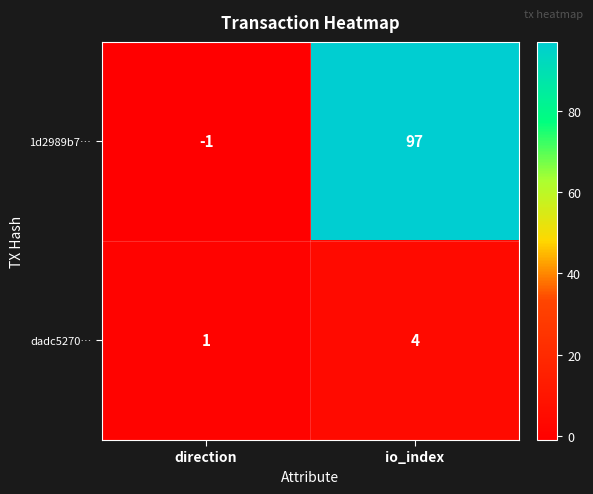

Reading left to right, what are all the values shown in this chart?

1d2989b7…: -1	97
dadc5270…: 1	4